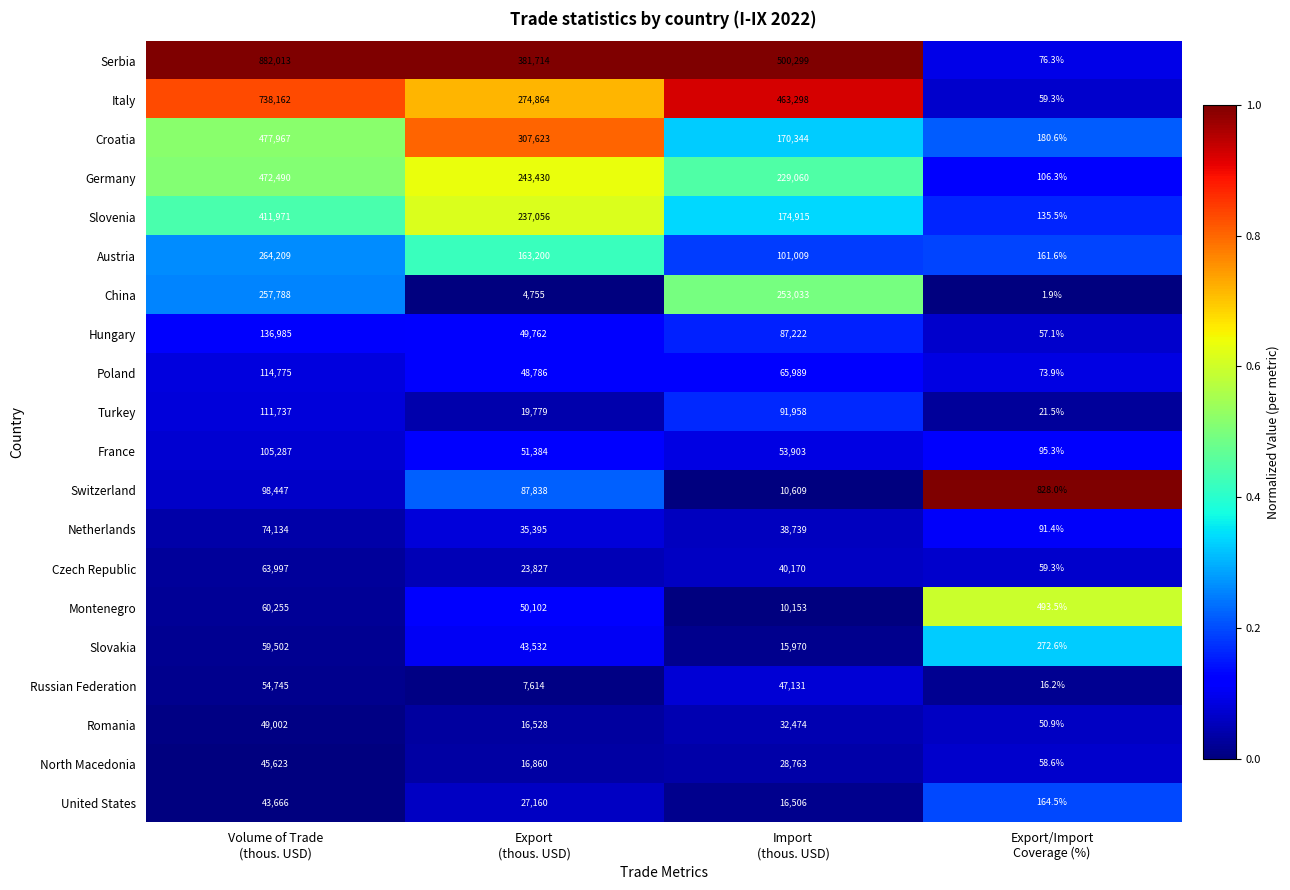

List the series in order of their peak value, highest first.

Serbia, Italy, Croatia, Germany, Slovenia, Austria, China, Hungary, Poland, Turkey, France, Switzerland, Netherlands, Czech Republic, Montenegro, Slovakia, Russian Federation, Romania, North Macedonia, United States